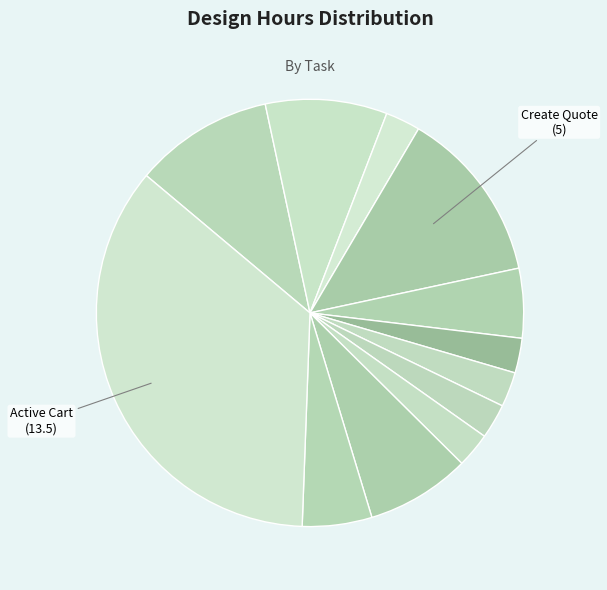

Which slice is the largest?

Active Cart